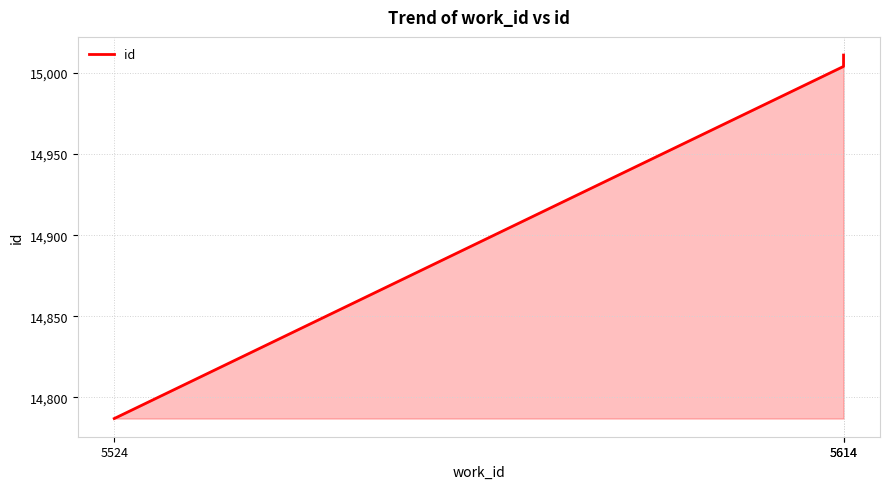

What is the ratio of the value at 5614 to the value at 5524?

1.0